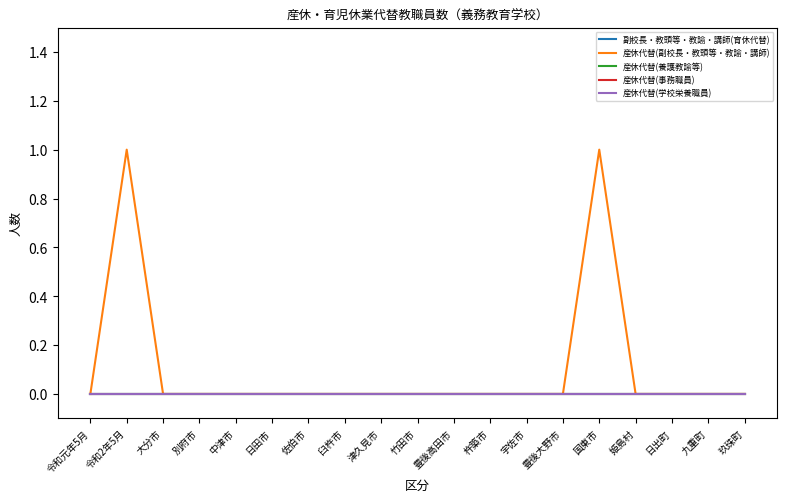

True or false: 産休代替(学校栄養職員) and 産休代替(事務職員) cross at least once.

False